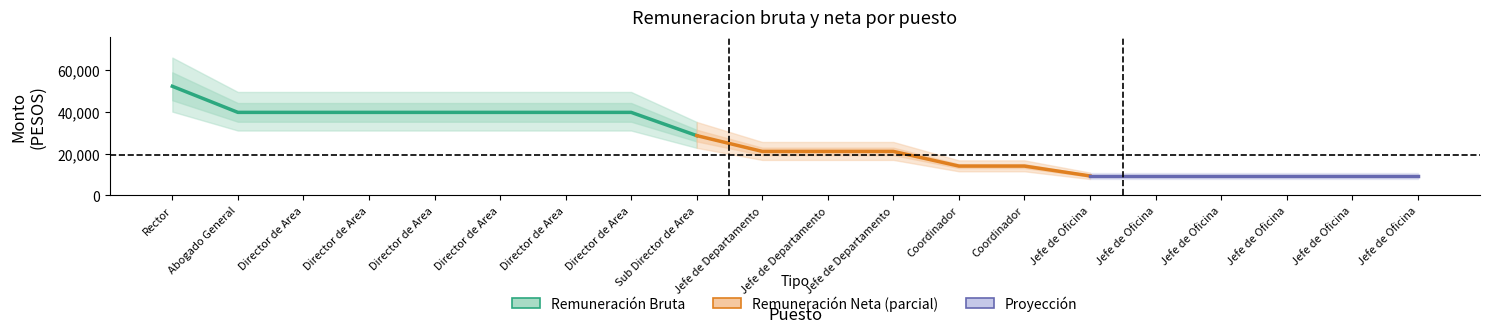

The Remuneracion Neta series shows 4107.0 at Jefe de Oficina. True or false?

False